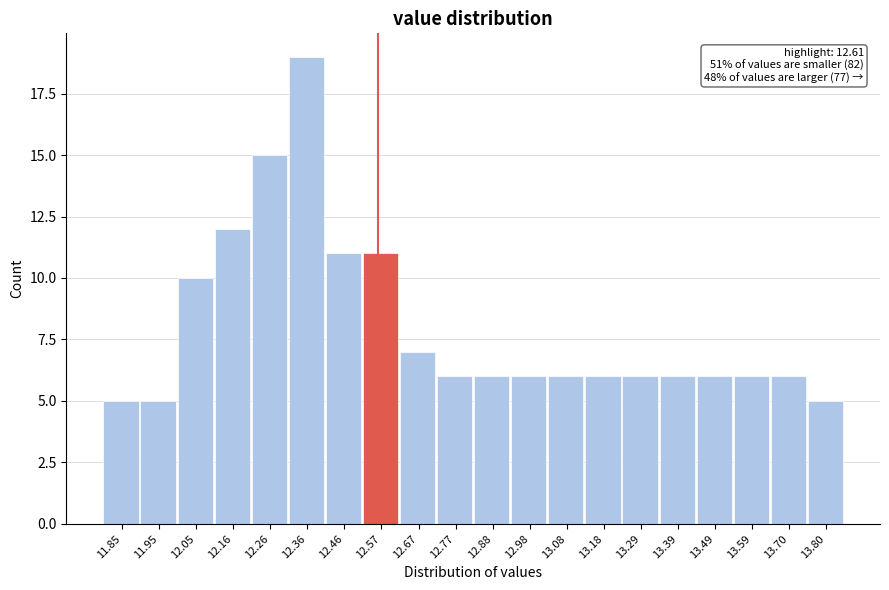

Reading left to right, what are all the values shown in this chart?

11.85=5	11.95=5	12.05=10	12.16=12	12.26=15	12.36=19	12.46=11	12.57=11	12.67=7	12.77=6	12.88=6	12.98=6	13.08=6	13.18=6	13.29=6	13.39=6	13.49=6	13.59=6	13.70=6	13.80=5